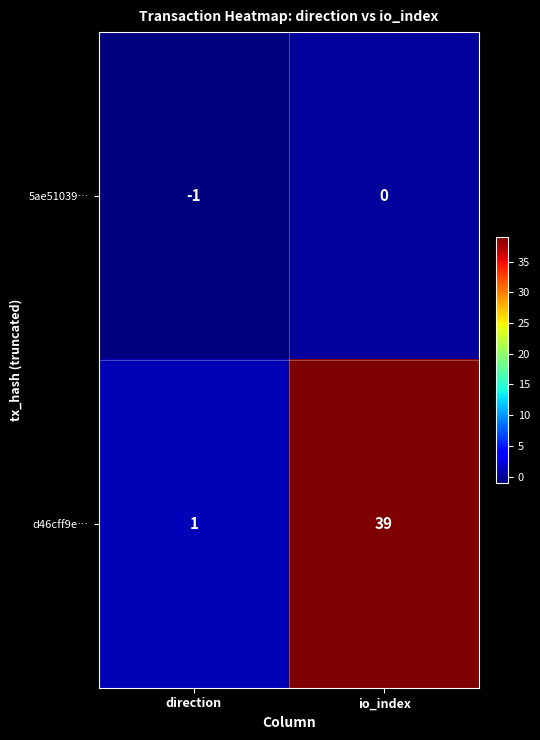

What is the greatest value displayed?

39